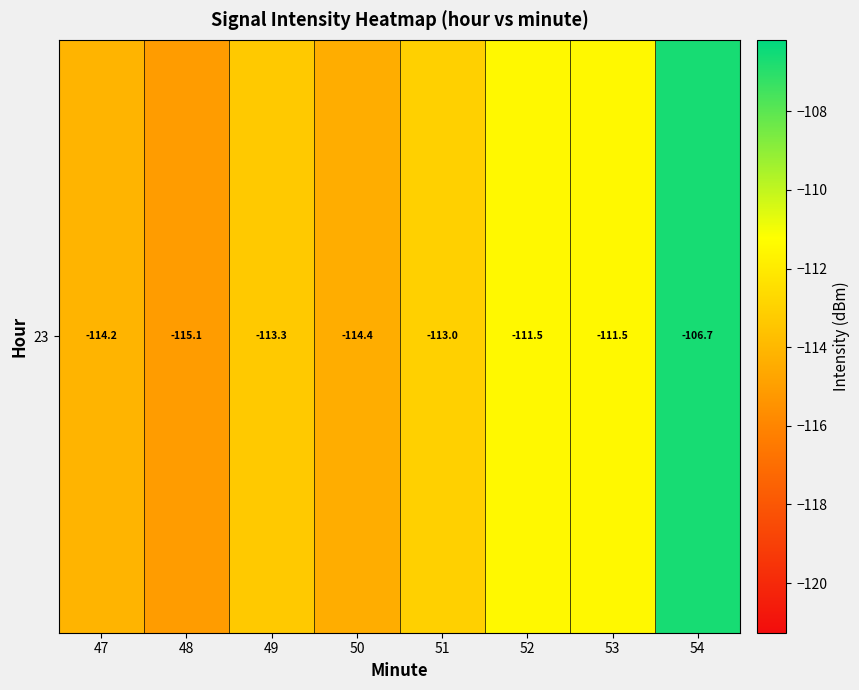

List the labels in order of value, largest first.

54, 53, 52, 51, 49, 47, 50, 48